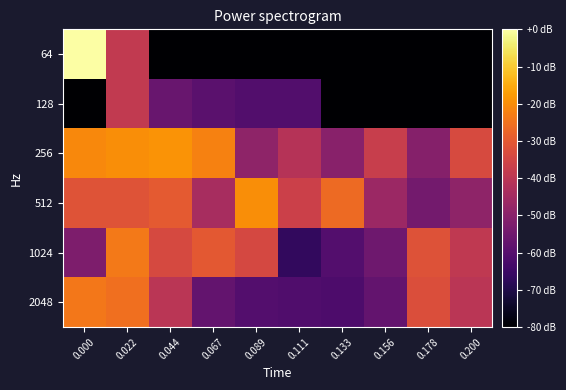

Which category has the lowest value across all series?

0.044